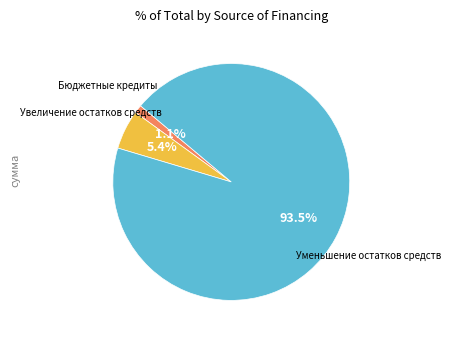

Is there any slice that represents more than half of the pie?

Yes